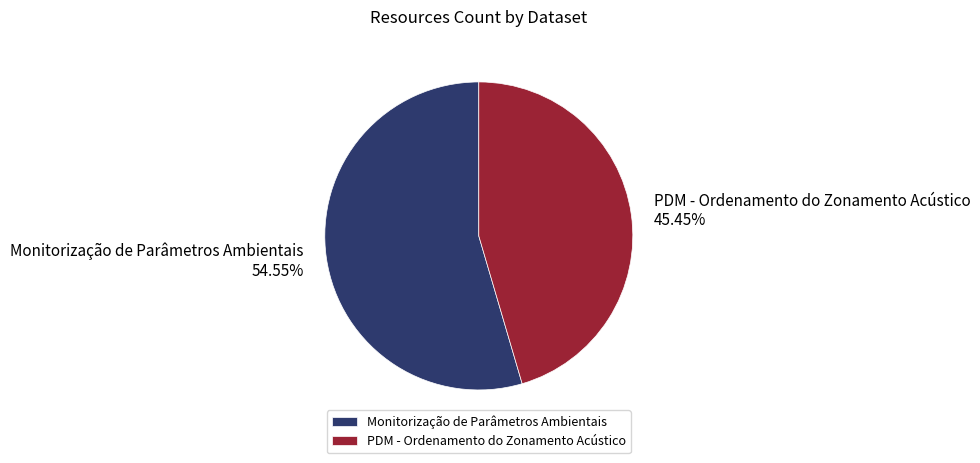

What is the largest slice in the pie chart?

Monitorização de Parâmetros Ambientais